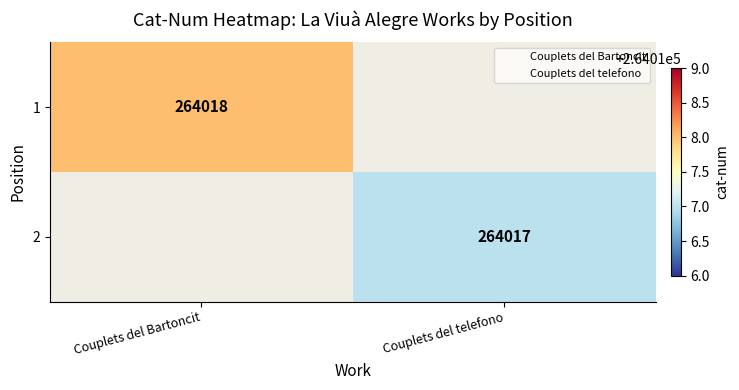

The 2 series shows 78551 at Couplets del telefono. True or false?

False